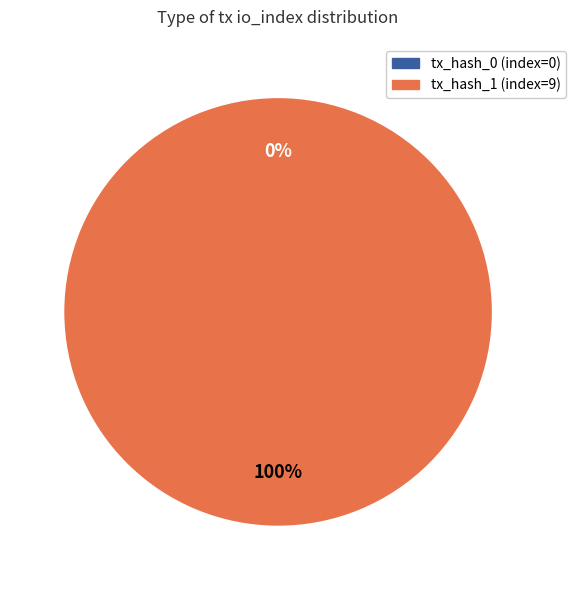

True or false: tx_hash_1 accounts for 100% of the total.

True